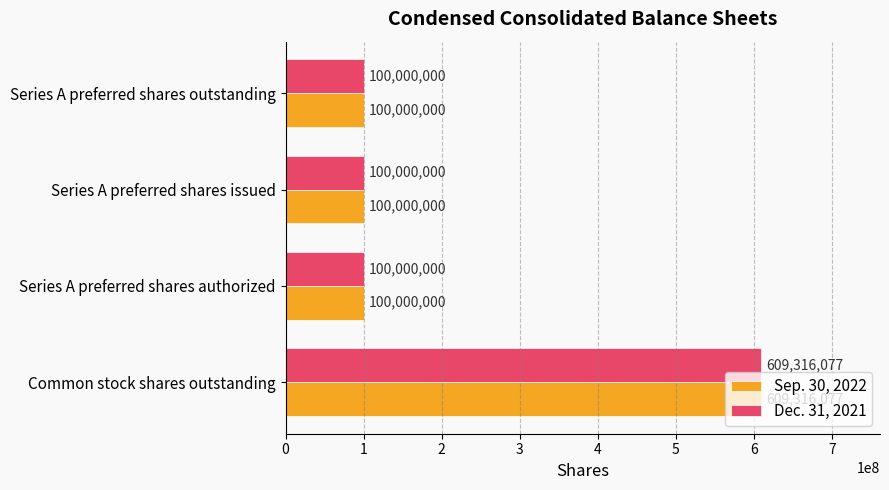

What is the minimum value shown in the chart?

100000000